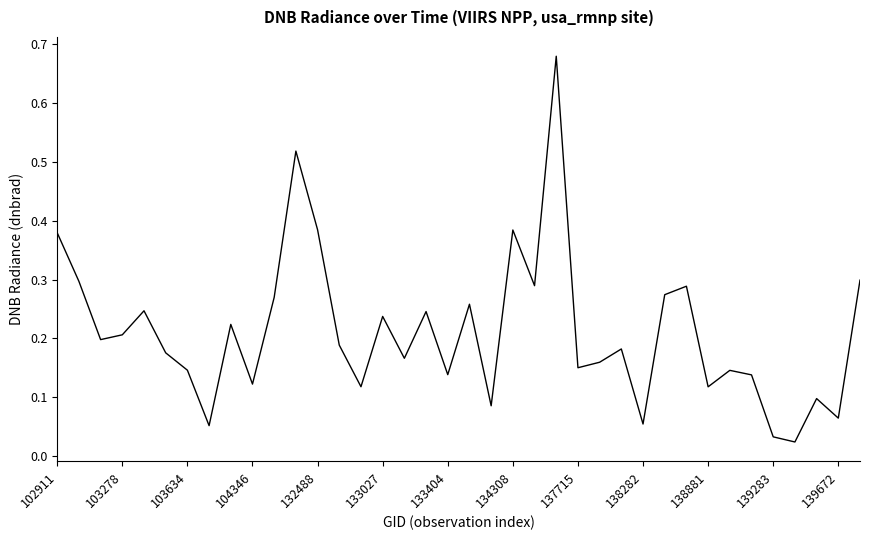

True or false: the data shows 0.2 at 103278.

True